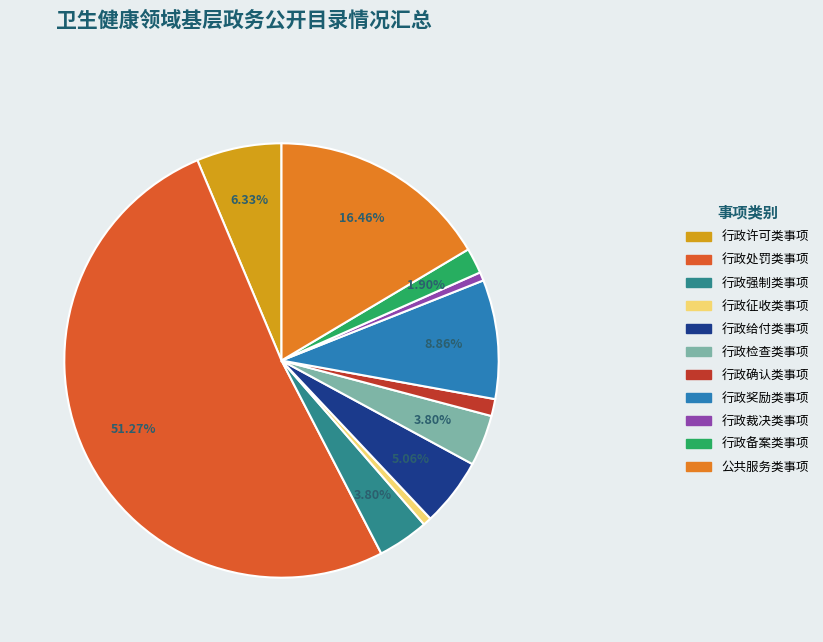

To the nearest percent, what portion does 行政检查类事项 represent?

4%